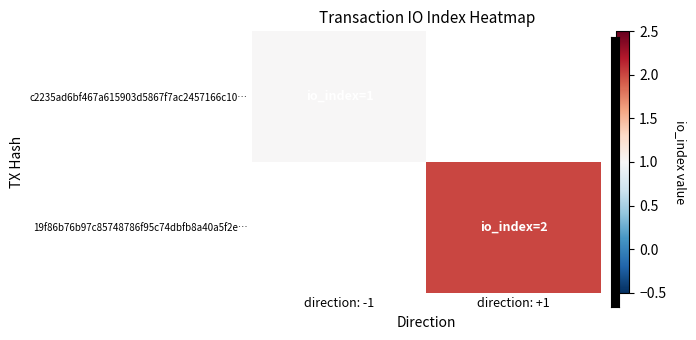

Which label corresponds to the smallest value in the chart?

direction: -1